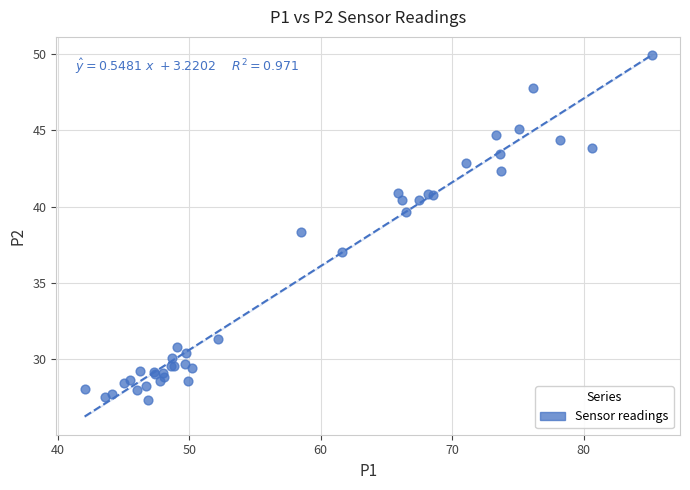

What Y value in the scatter plot is closest to 38?

38.4